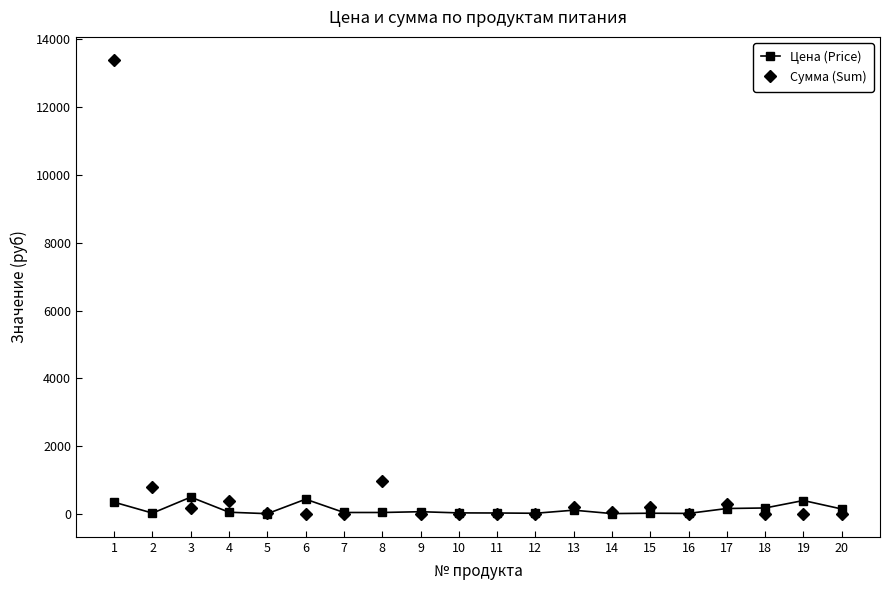

What is the spread (max minus min) of values at 2?

766.8